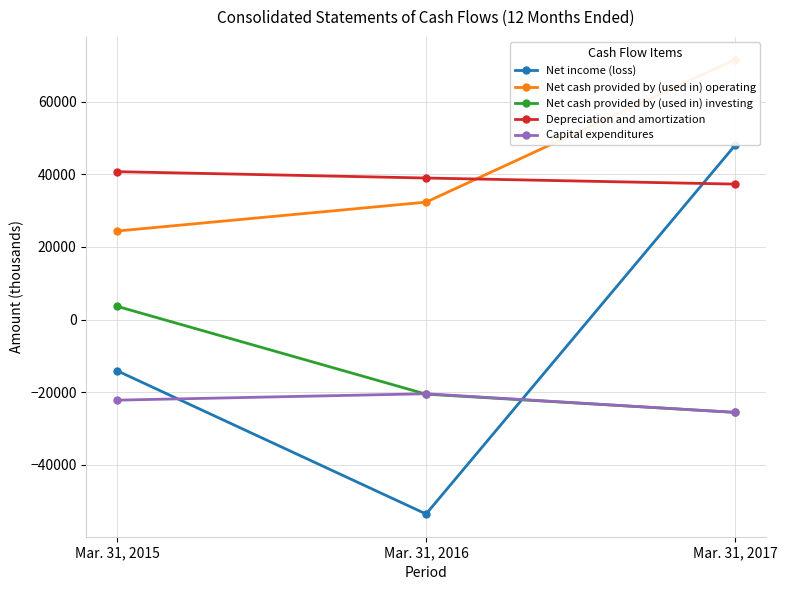

How many lines are shown in the chart?

5